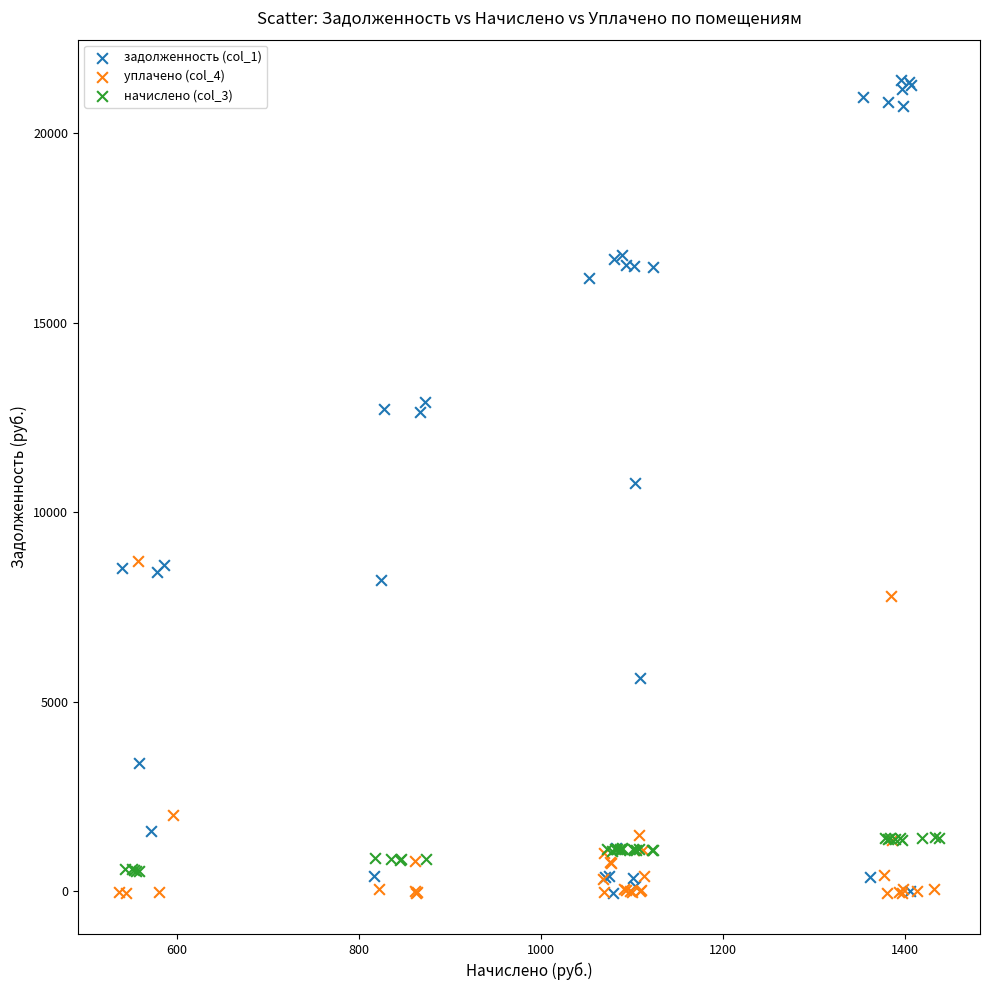

Which series has the widest spread of Y values?

задолженность (col_1)